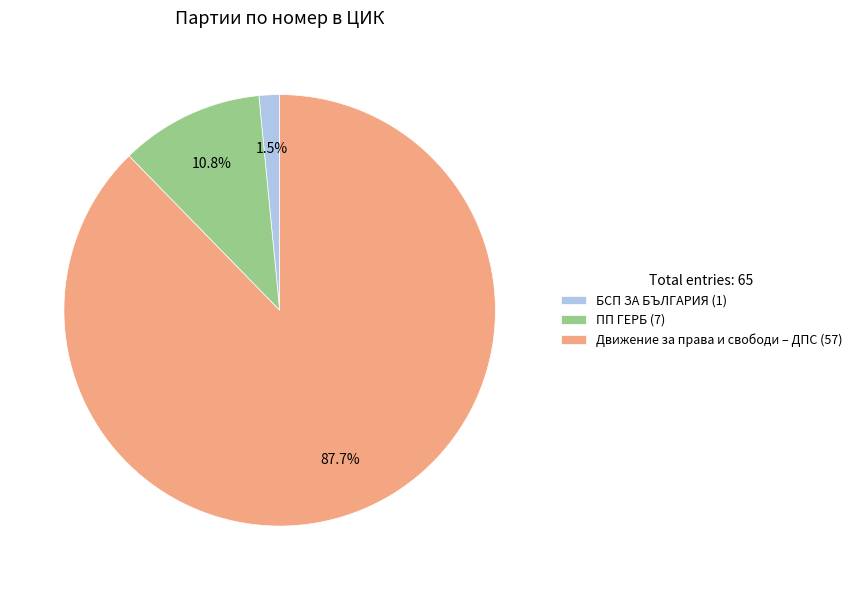

Rank the categories by value from lowest to highest.

БСП ЗА БЪЛГАРИЯ, ПП ГЕРБ, Движение за права и свободи – ДПС